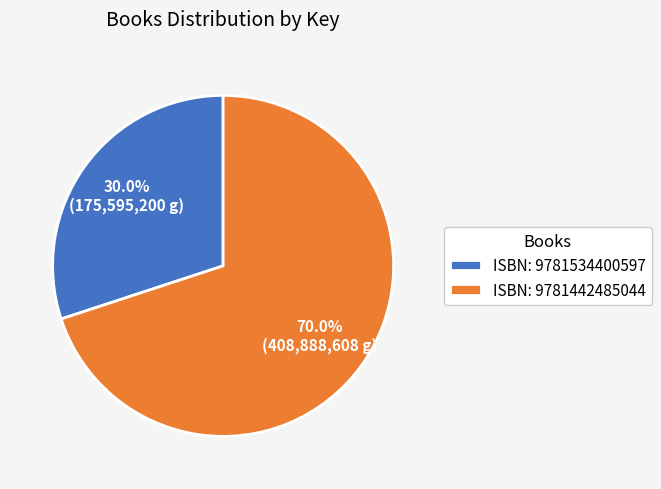

How many slices are in this pie chart?

2